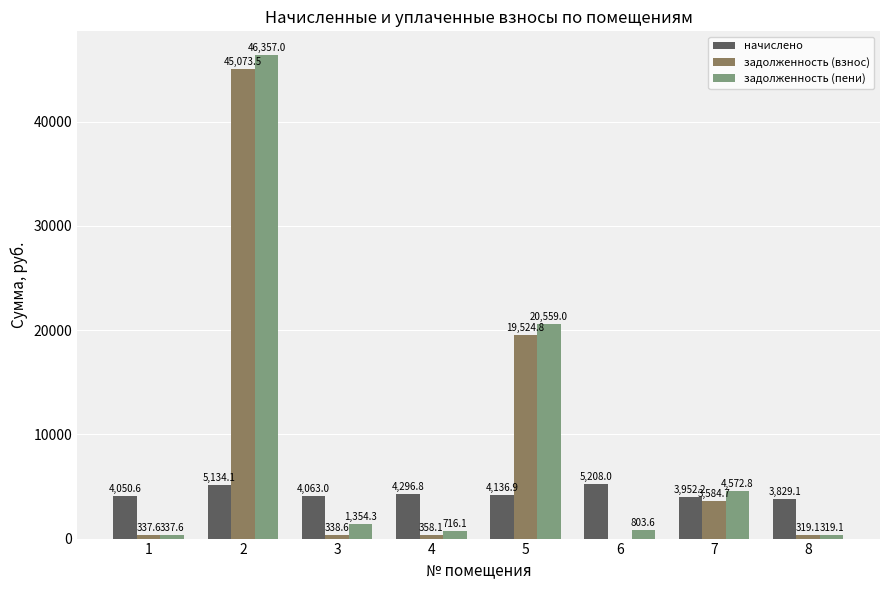

How many series are shown in this chart?

3